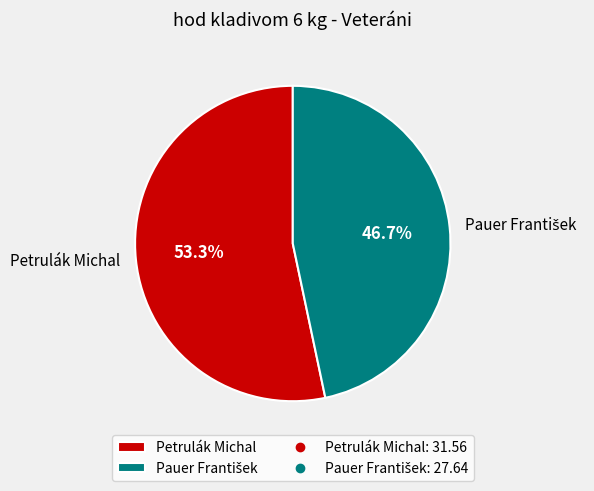

What is the largest slice in the pie chart?

Petrulák Michal